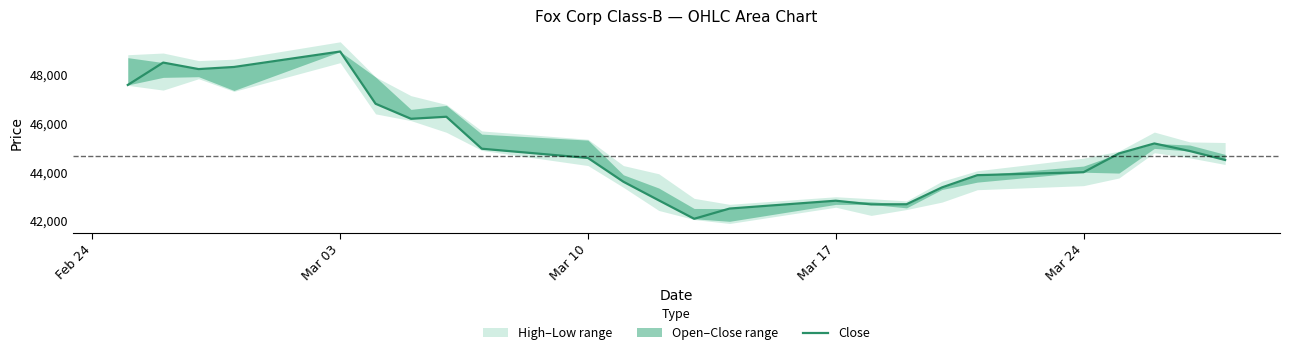

The chart shows a value of 48496 at Mar 03. True or false?

True